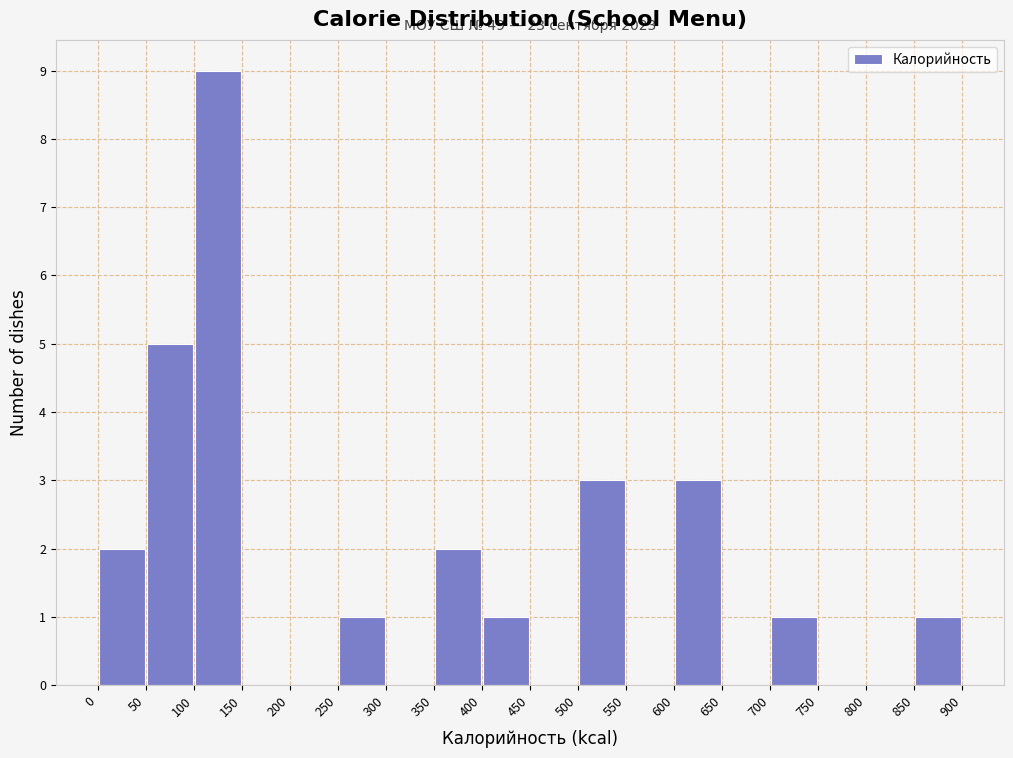

Over which range of the x-axis is the bar tallest?

100 to 150